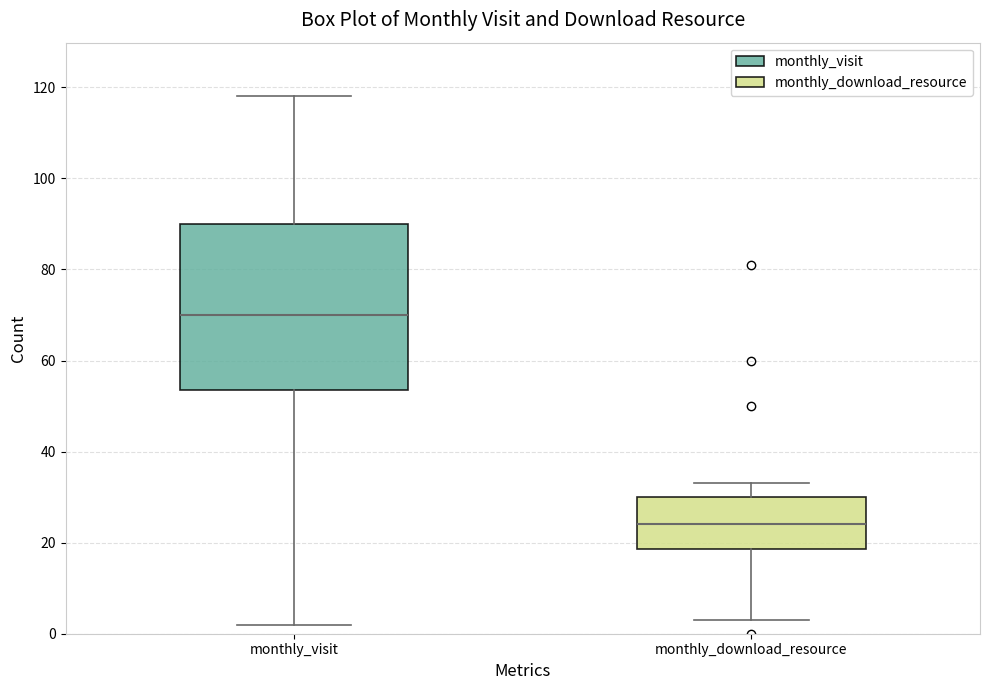

Which box's median line is the highest?

monthly_visit